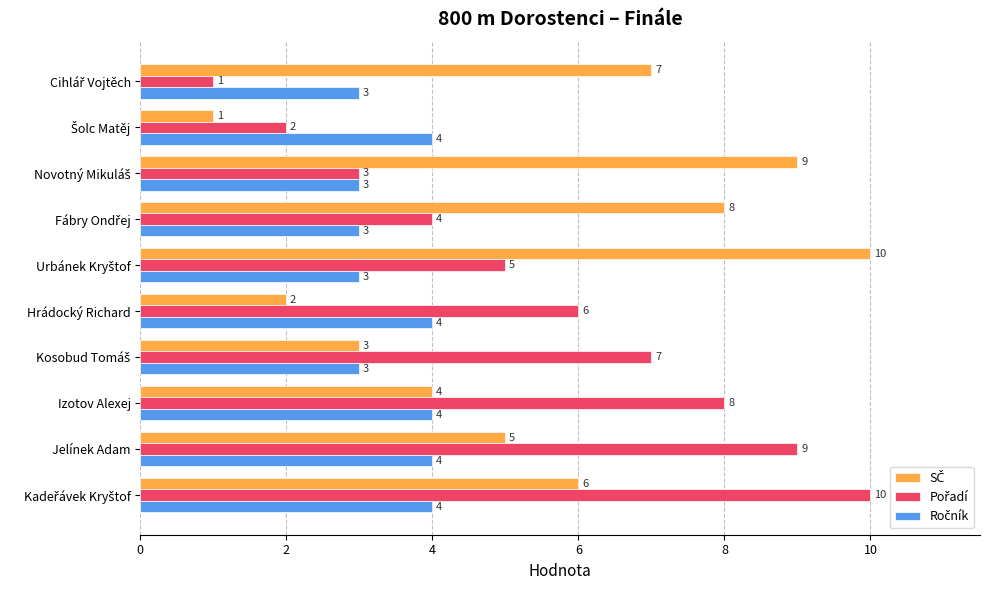

What is the minimum value shown in the chart?

1